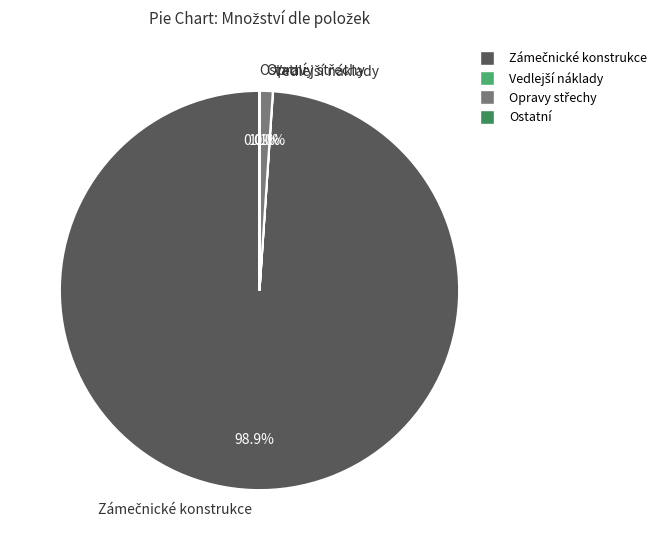

Is there a majority slice in this chart?

Yes